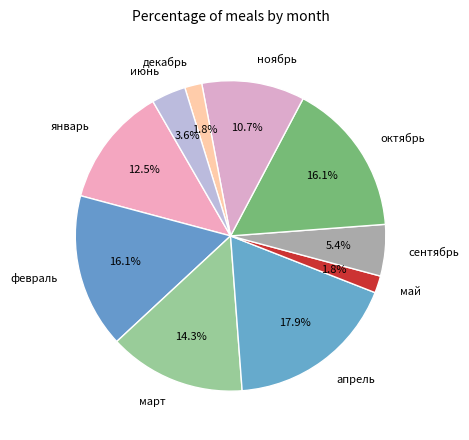

Does июнь account for over 50% of the chart?

No